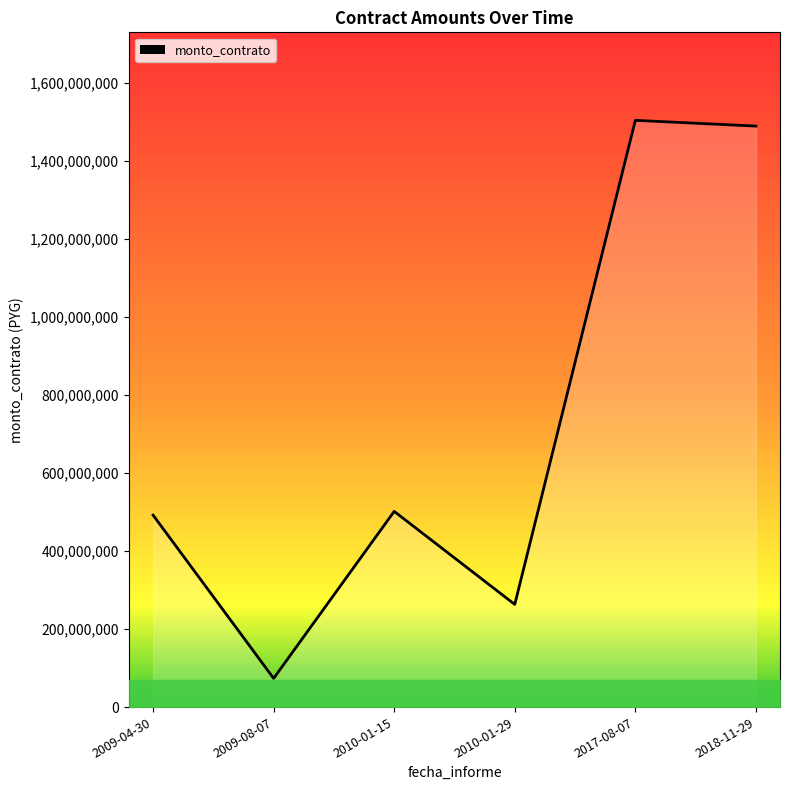

At which category does the data reach its first local peak?

2010-01-15